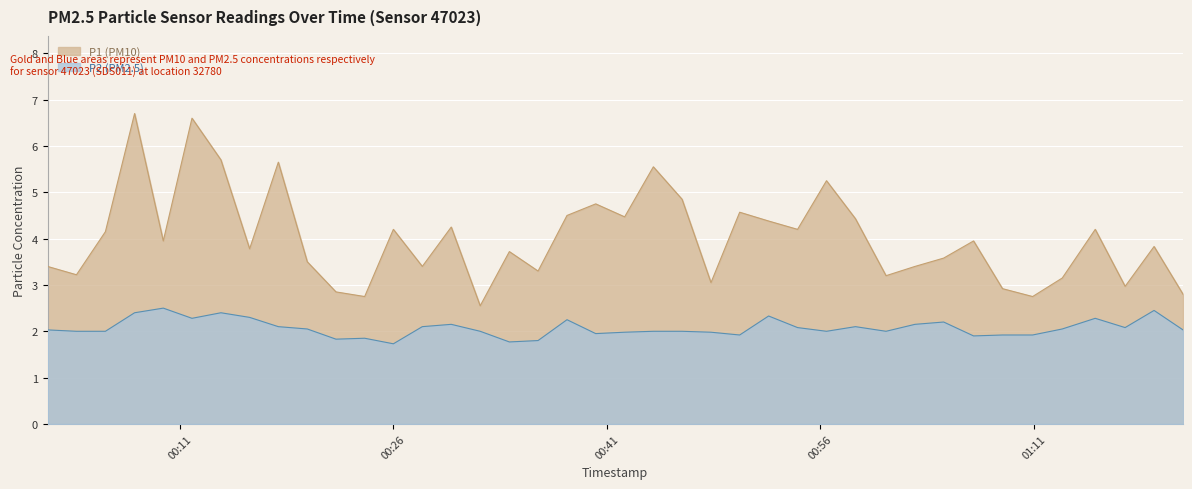

At how many categories does at least one series exceed 5?

6